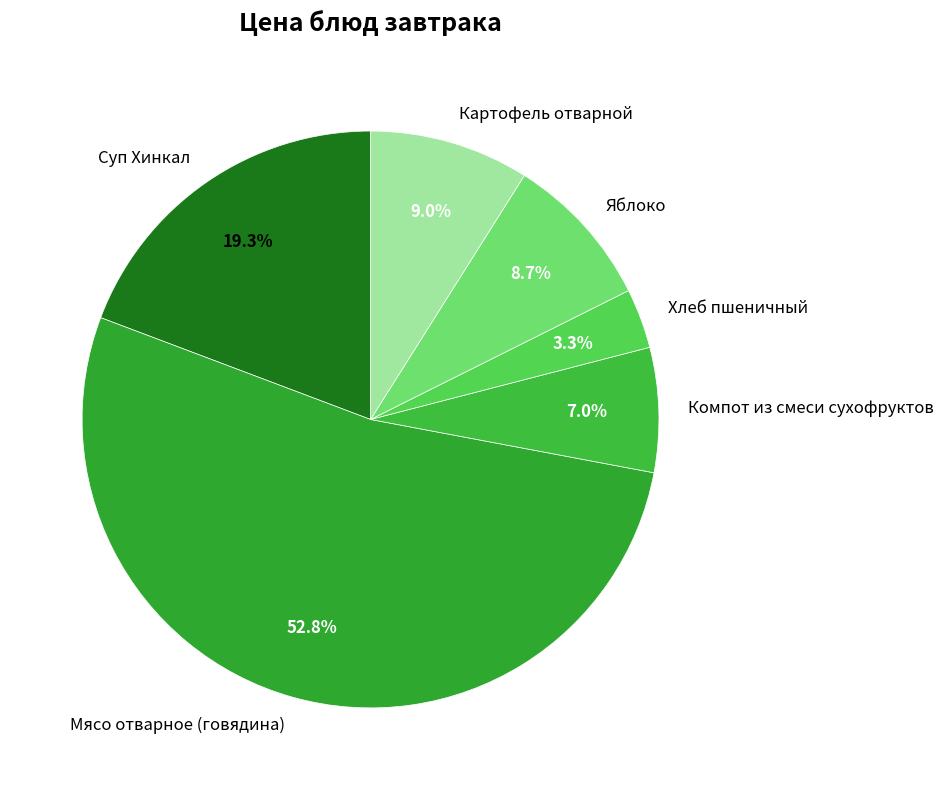

Between Суп Хинкал and Картофель отварной, which is larger?

Суп Хинкал